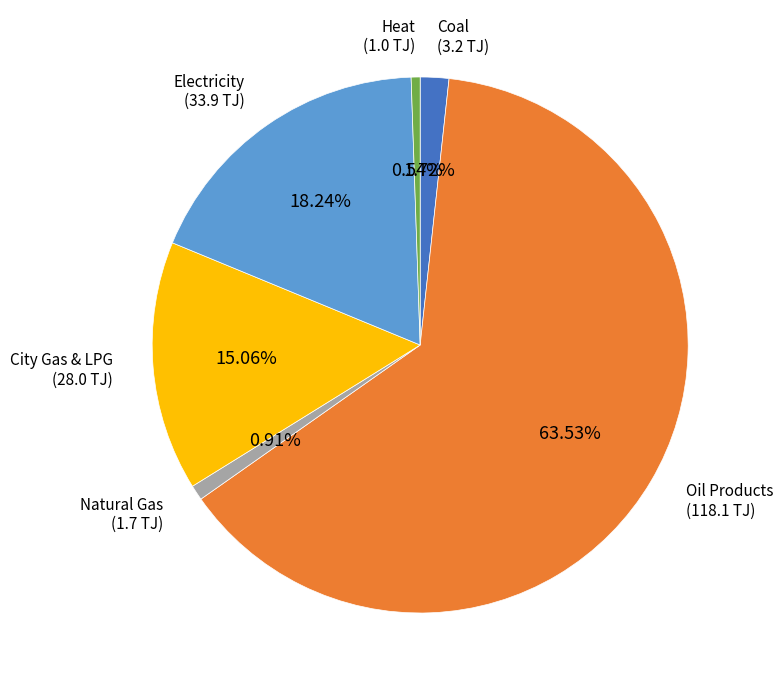

Which category has the biggest portion of the pie?

Oil Products